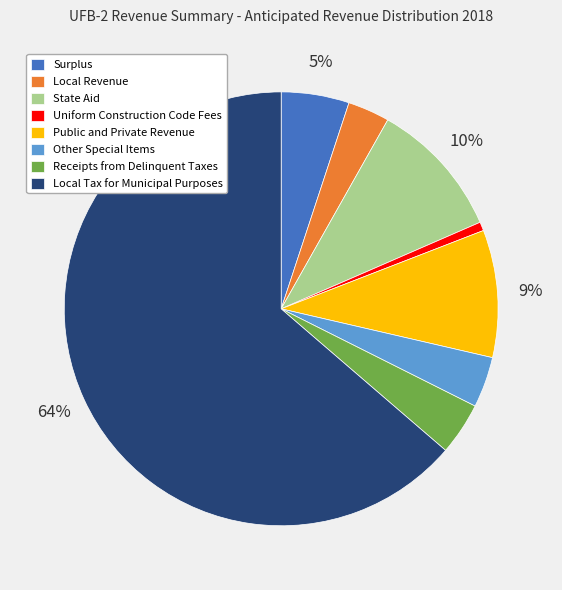

Is it true that Surplus is 5% of the pie?

True